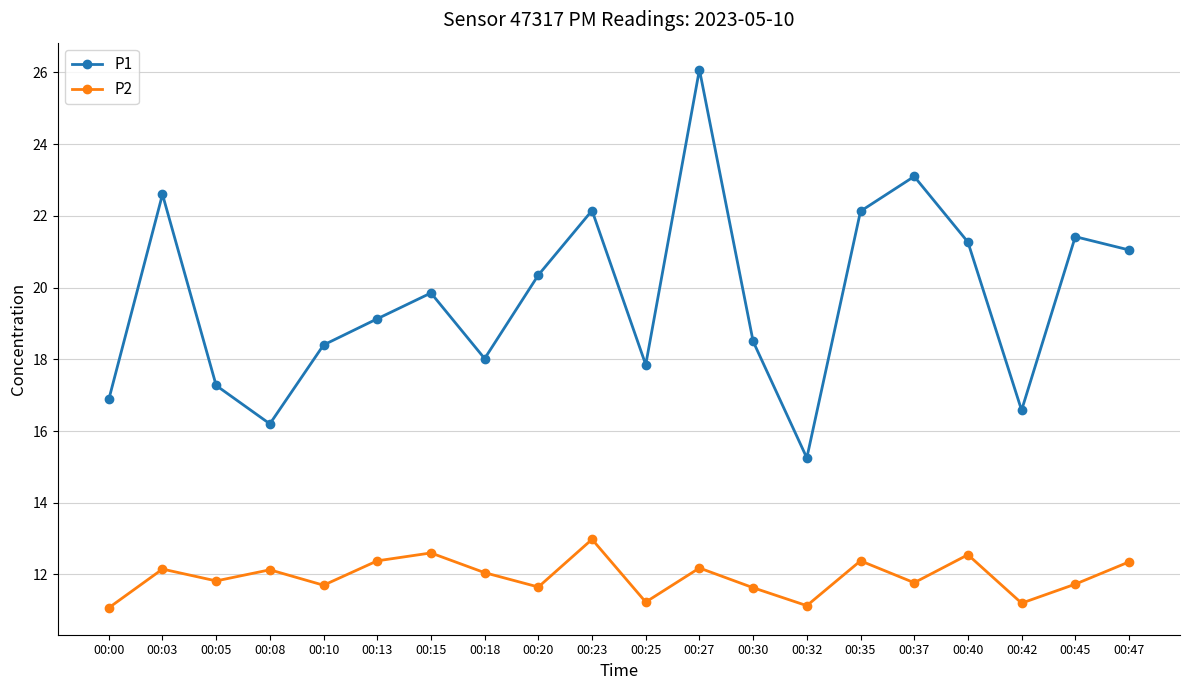

What is the spread (max minus min) of values at 00:40?

8.7